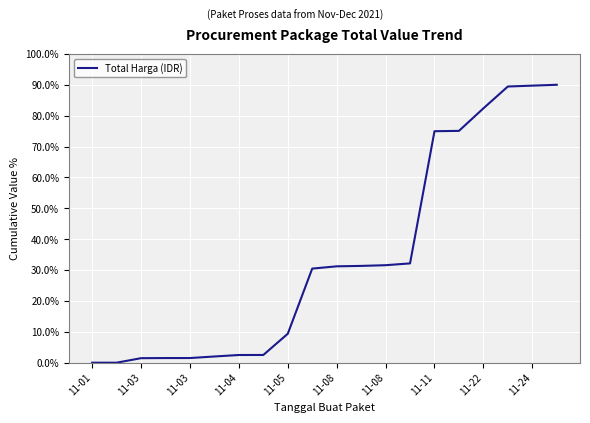

What is the difference between the maximum and minimum values?

90.0